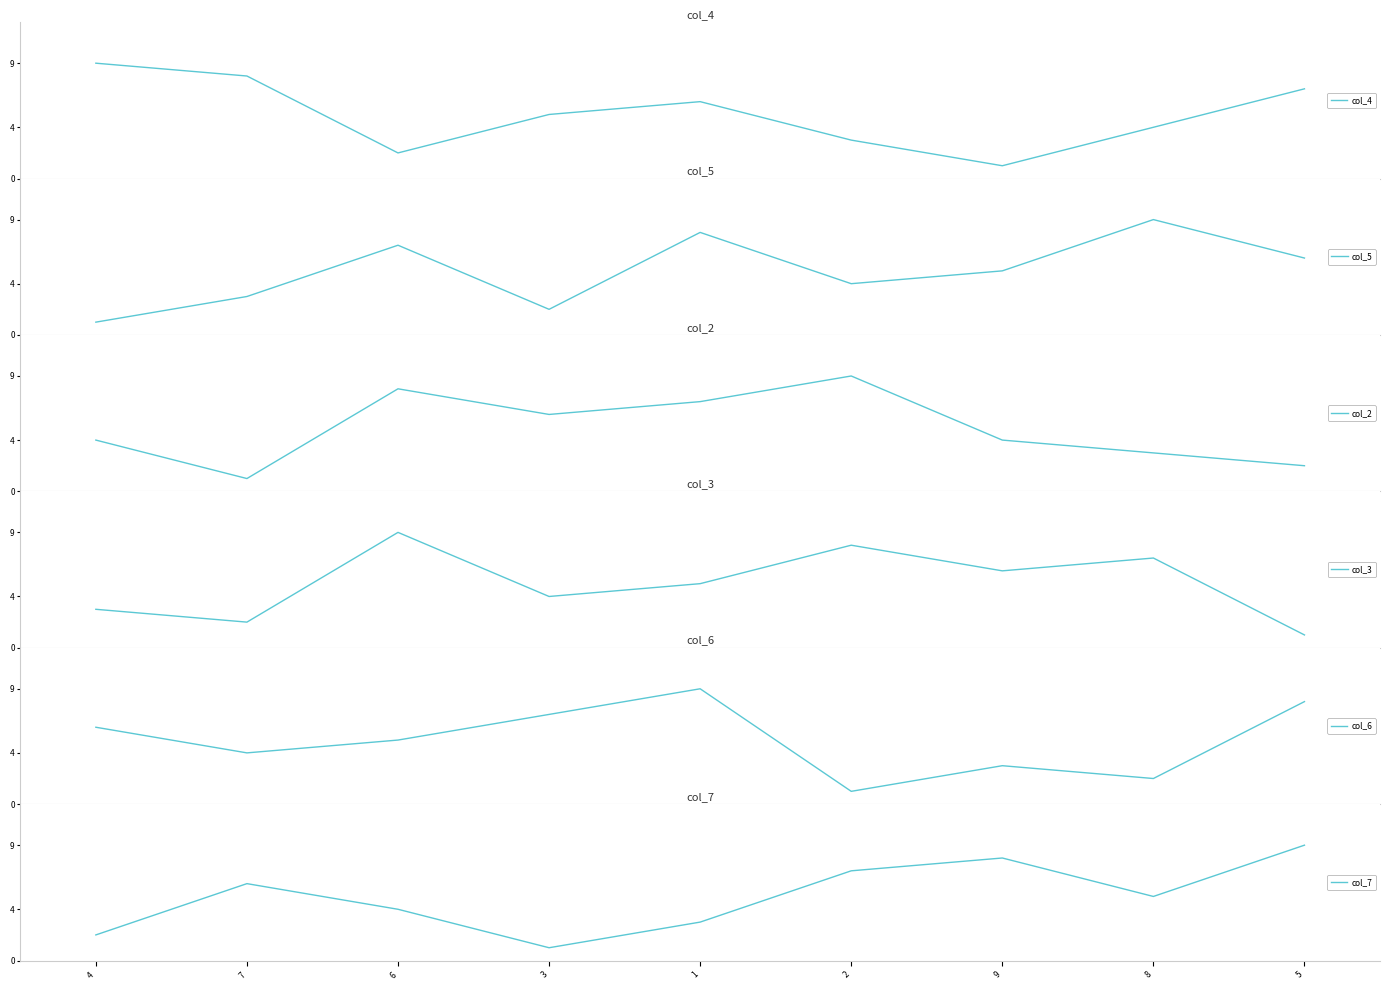

What are all the series names shown in the legend?

col_4, col_5, col_2, col_3, col_6, col_7